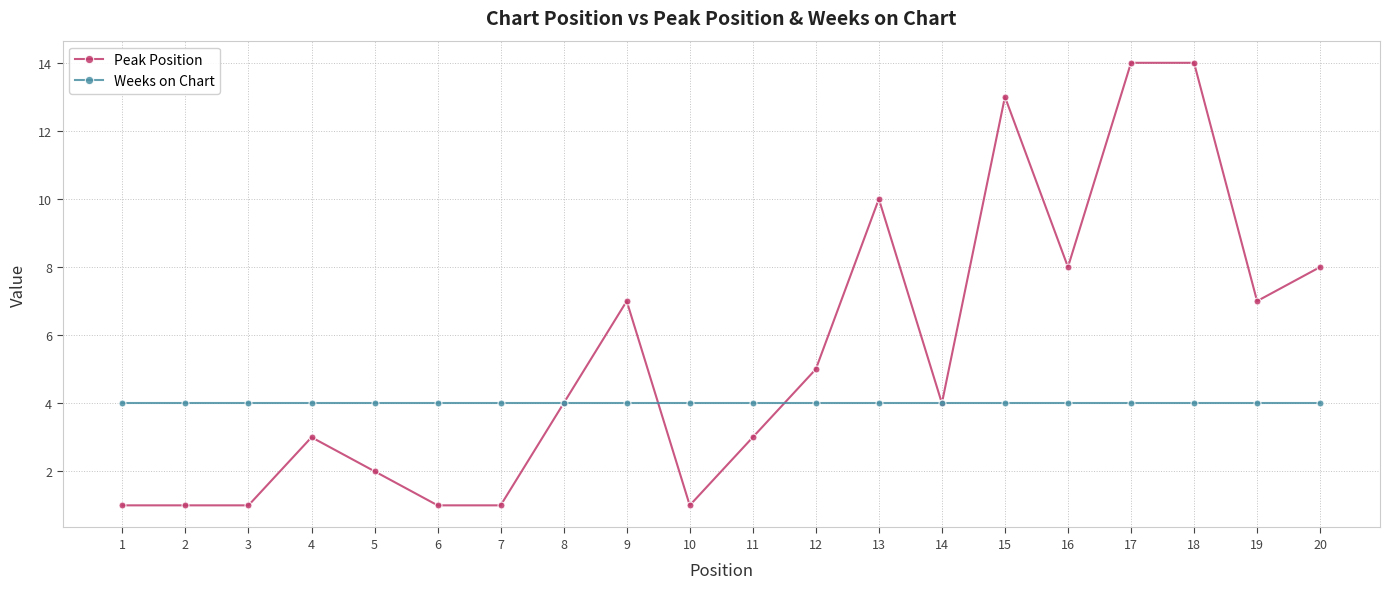

What is the average value of the Weeks on Chart series?

4